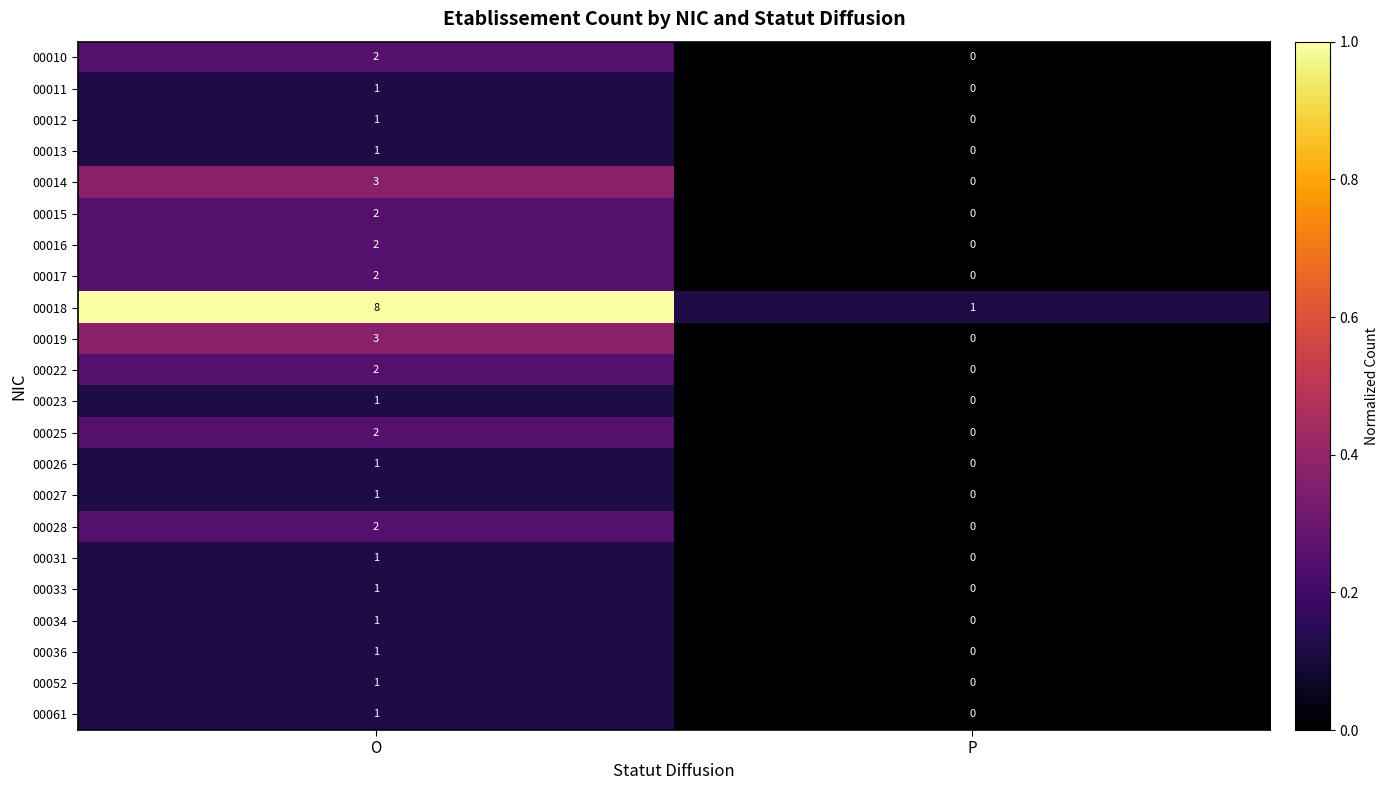

At which category is the sum across all series the highest?

O